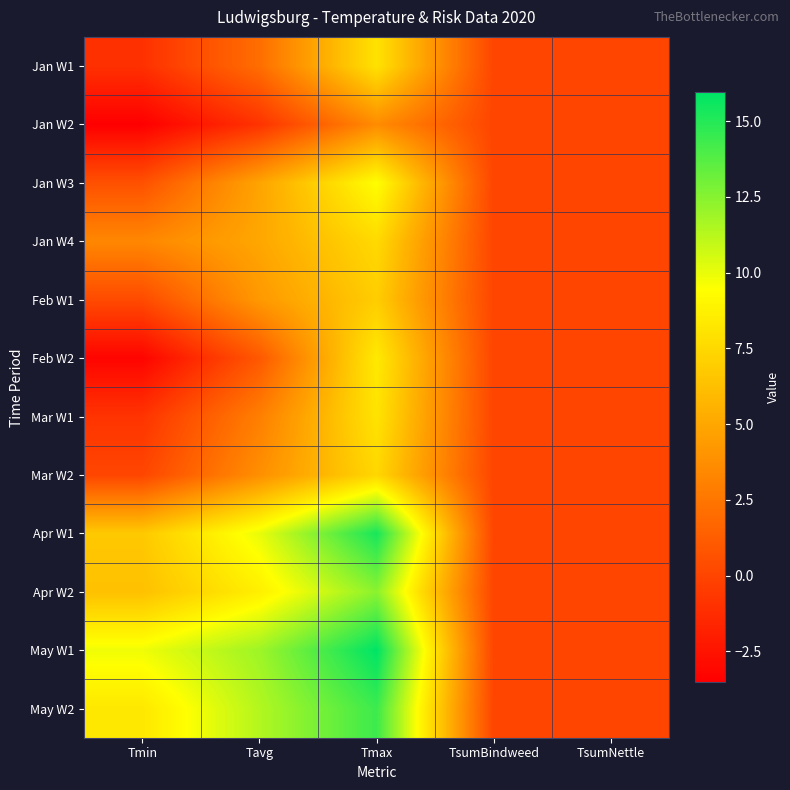

Rank the series by their maximum value, from lowest to highest.

Jan W2, Feb W1, Mar W2, Jan W4, Jan W1, Mar W1, Feb W2, Jan W3, Apr W2, May W2, Apr W1, May W1